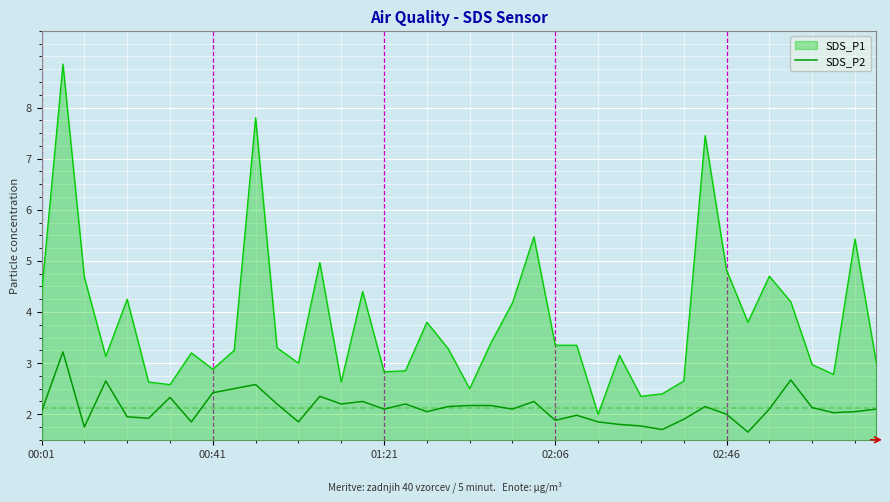

Which series has the largest range (max minus min)?

SDS_P1